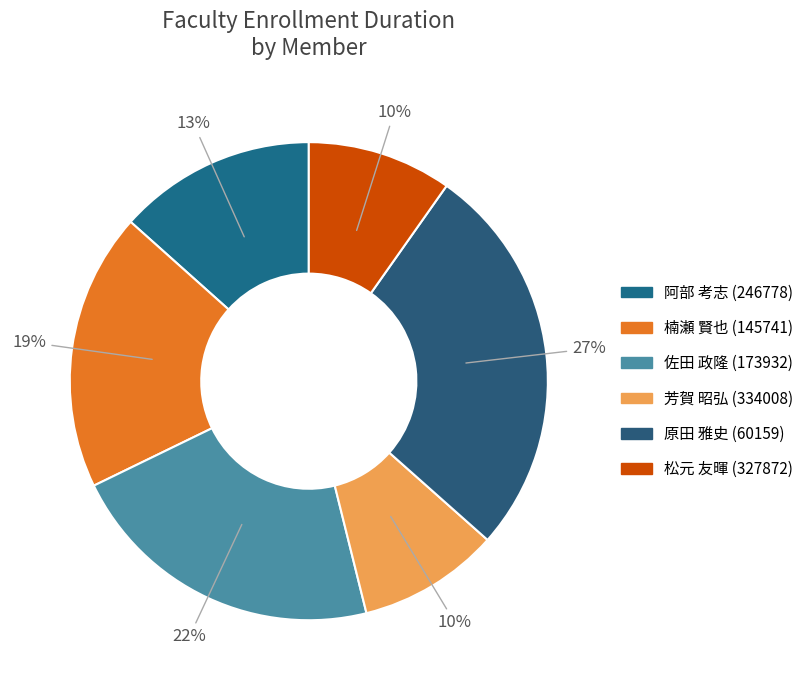

To the nearest percent, what is the average slice percentage?

17%